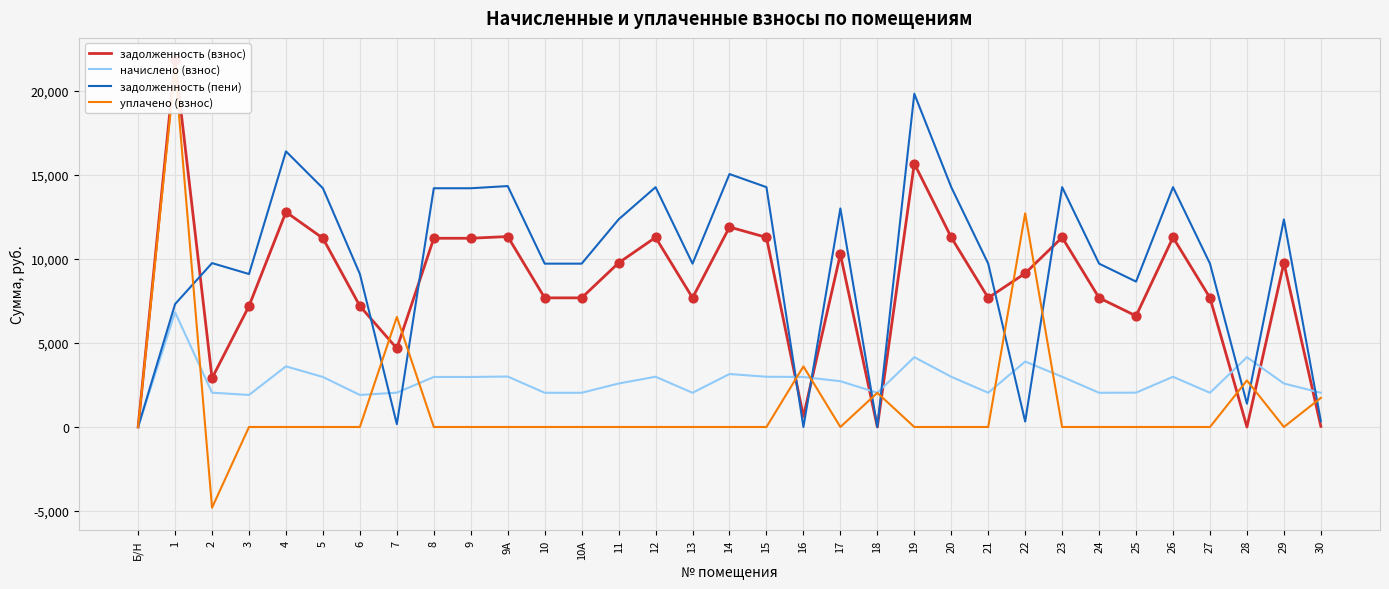

Which series has the widest spread of Y values?

уплачено (взнос)